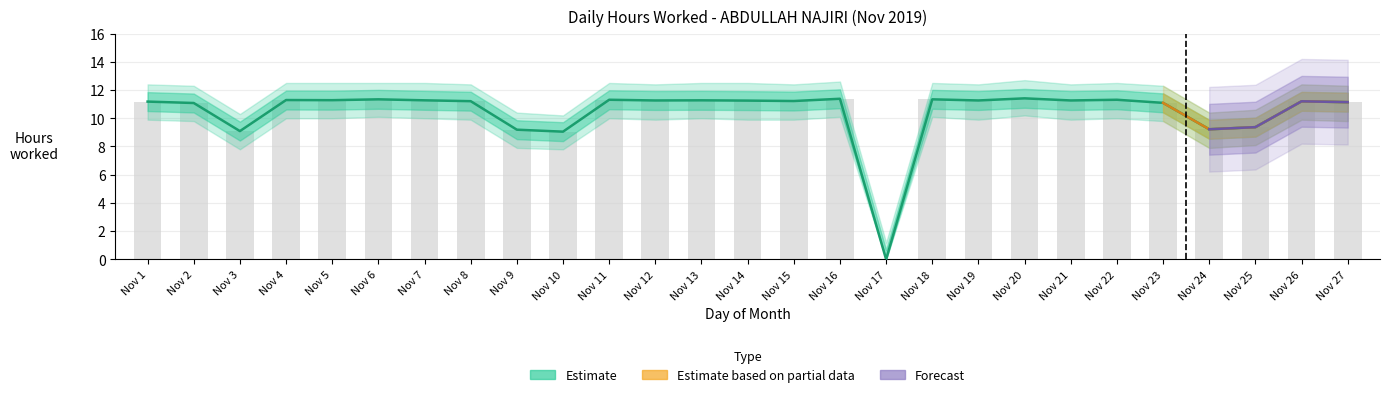

What is the difference between the Hours Worked values at 16 and 3?

2.3